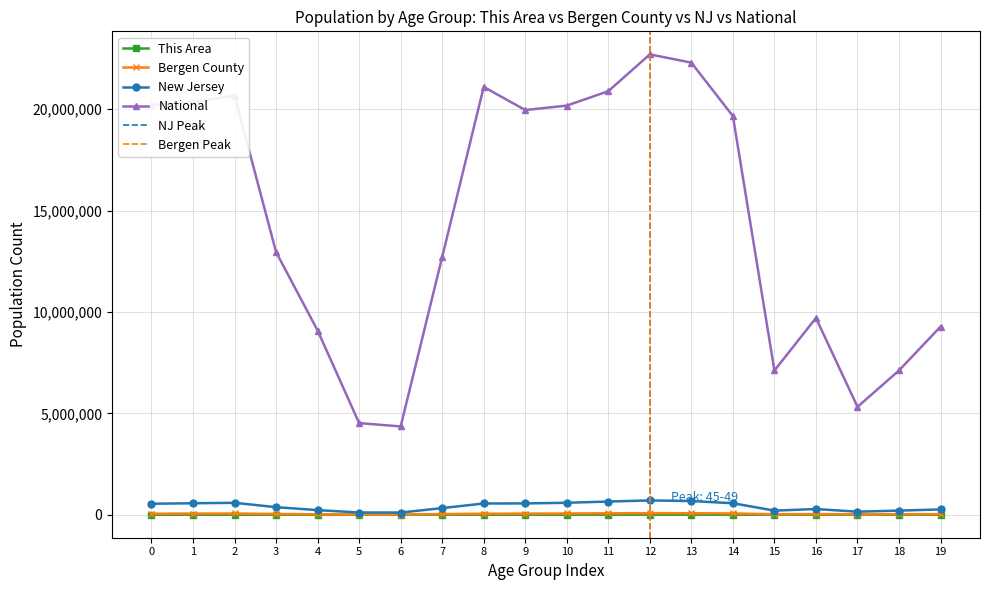

True or false: Bergen County has more than 0 interior local peaks.

True